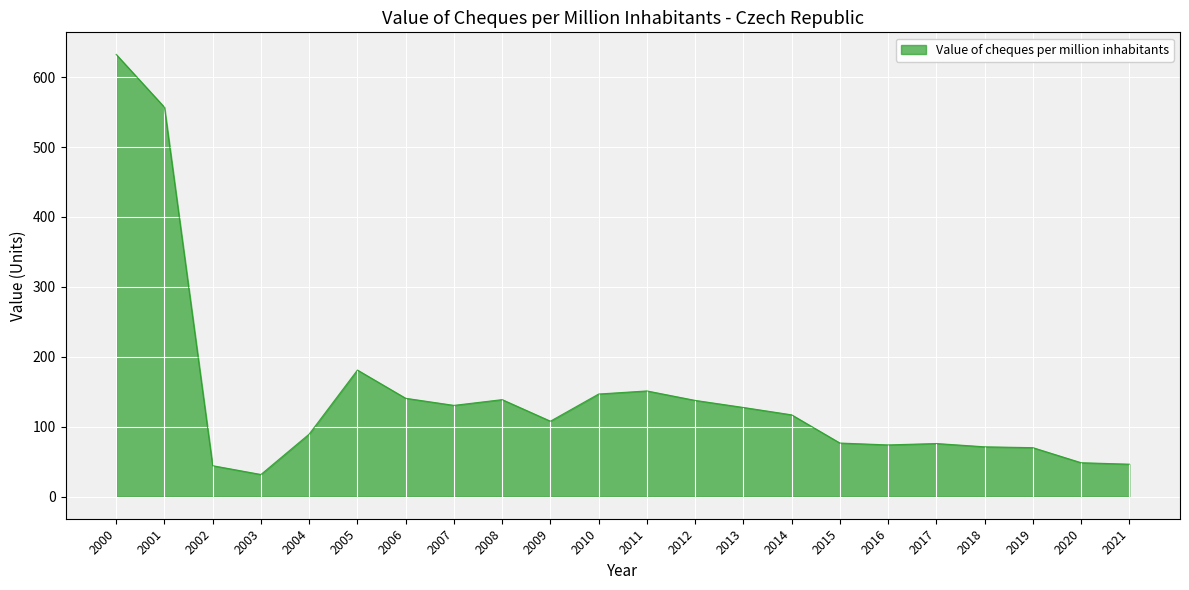

What is the change in value from 2019 to 2021?

-23.6